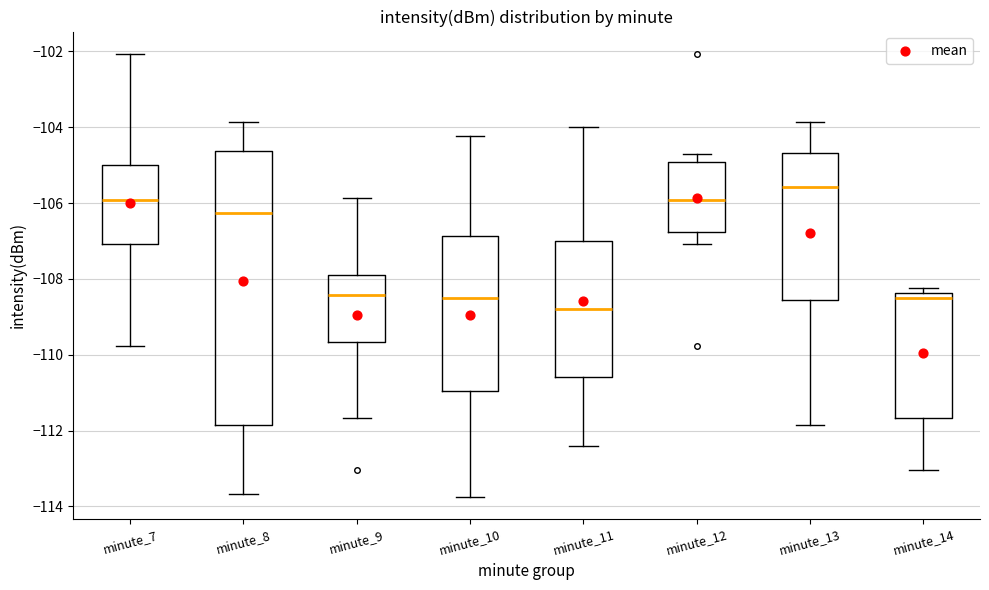

Comparing the boxes themselves (not the whiskers), which one is the tallest?

minute_8